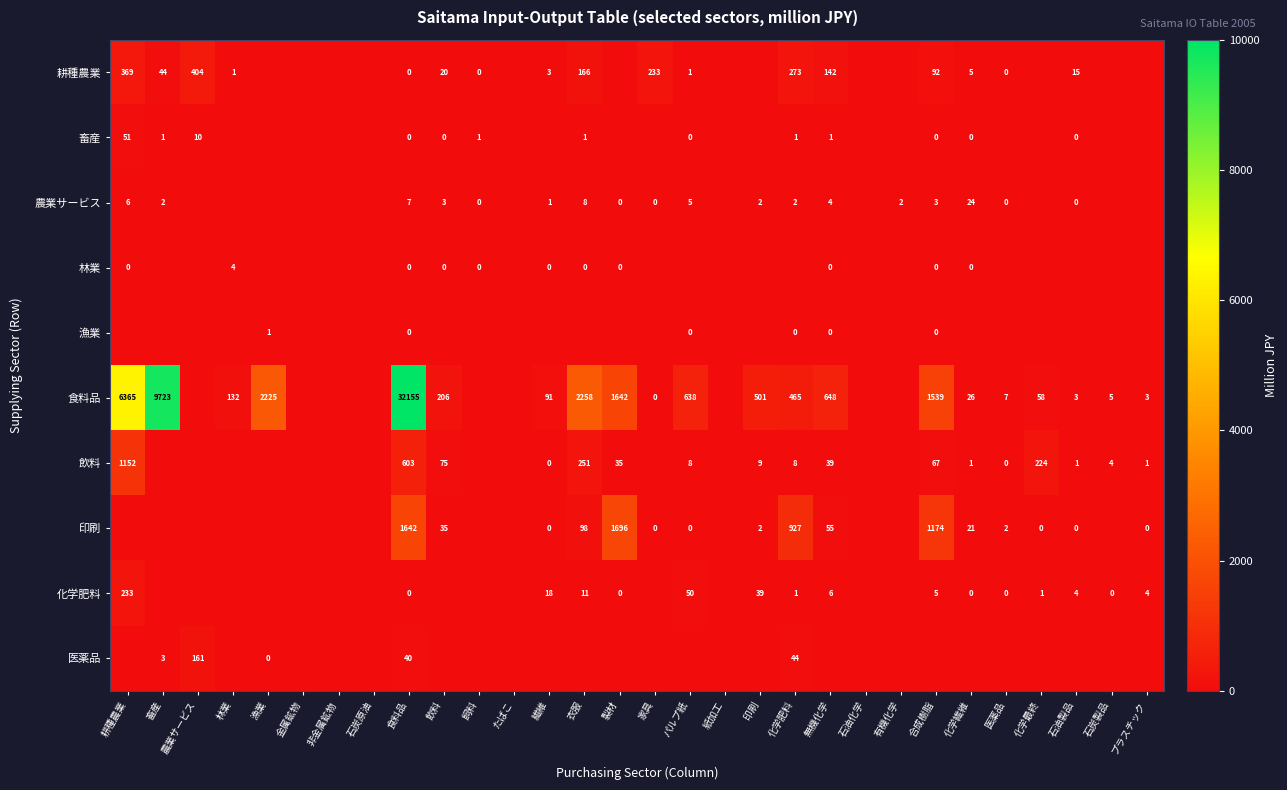

How many categories are shown in the chart?

30